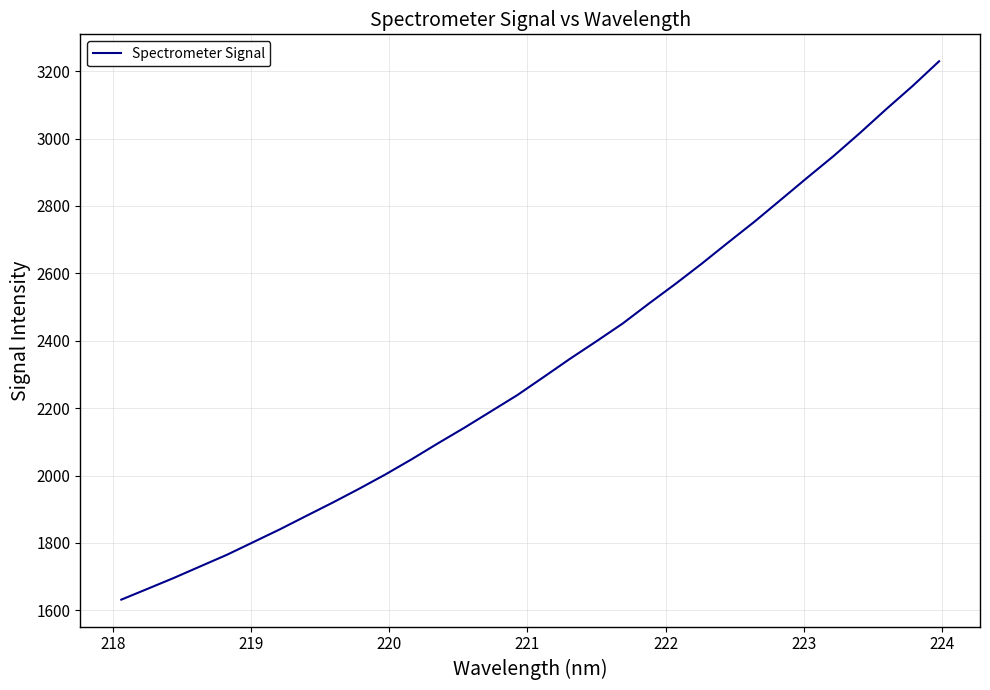

What is the greatest value displayed?

3229.2